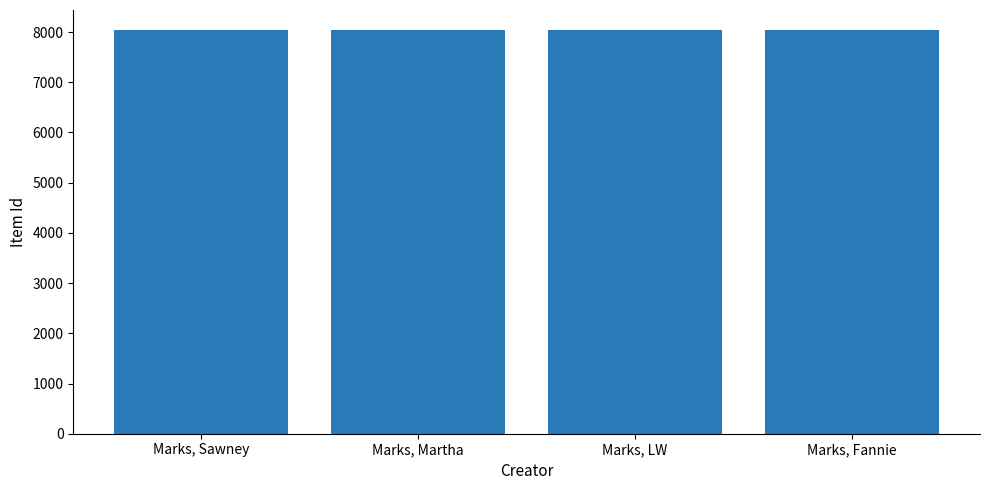

What position from the right is Marks, LW?

2